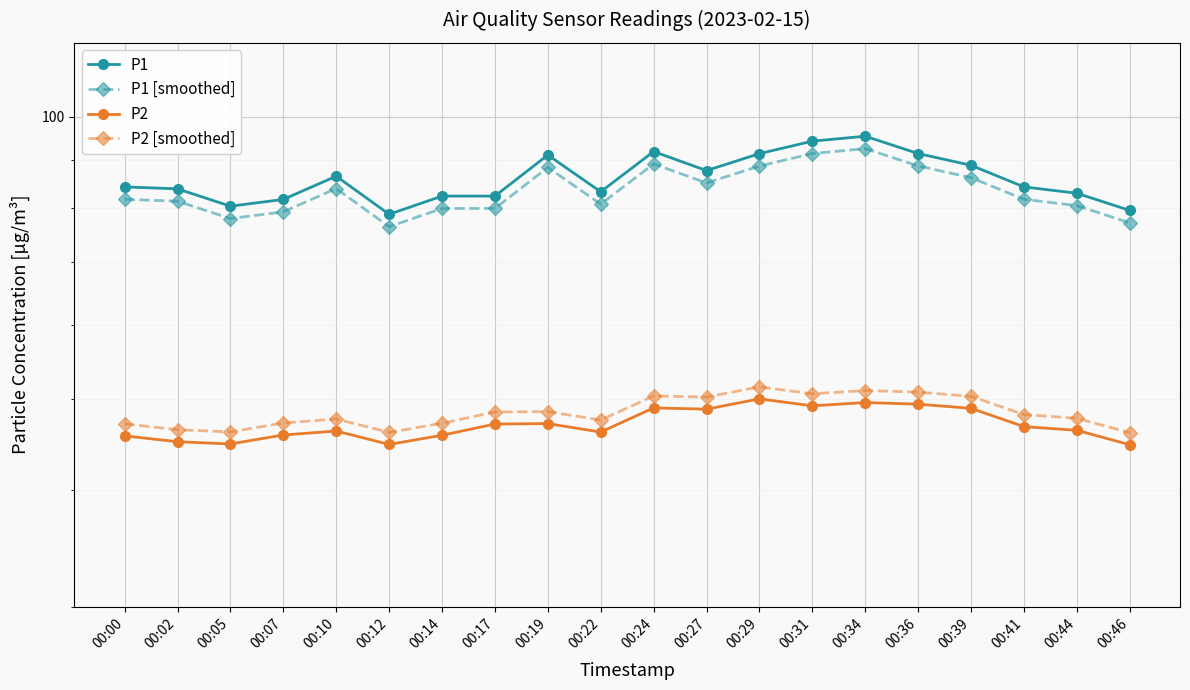

What is the difference between the highest and lowest values at 00:24?

42.9